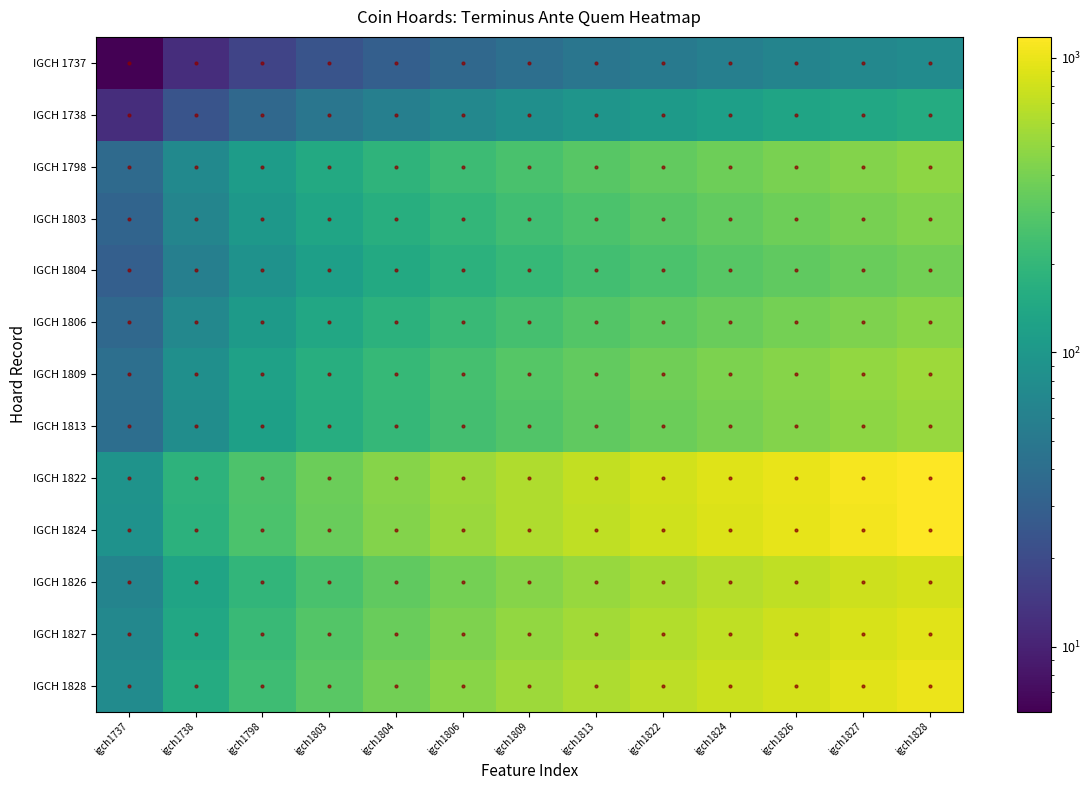

At igch1738, list the series in order from largest to smallest.

IGCH 1822, IGCH 1824, IGCH 1828, IGCH 1827, IGCH 1826, IGCH 1809, IGCH 1813, IGCH 1798, IGCH 1806, IGCH 1803, IGCH 1804, IGCH 1738, IGCH 1737